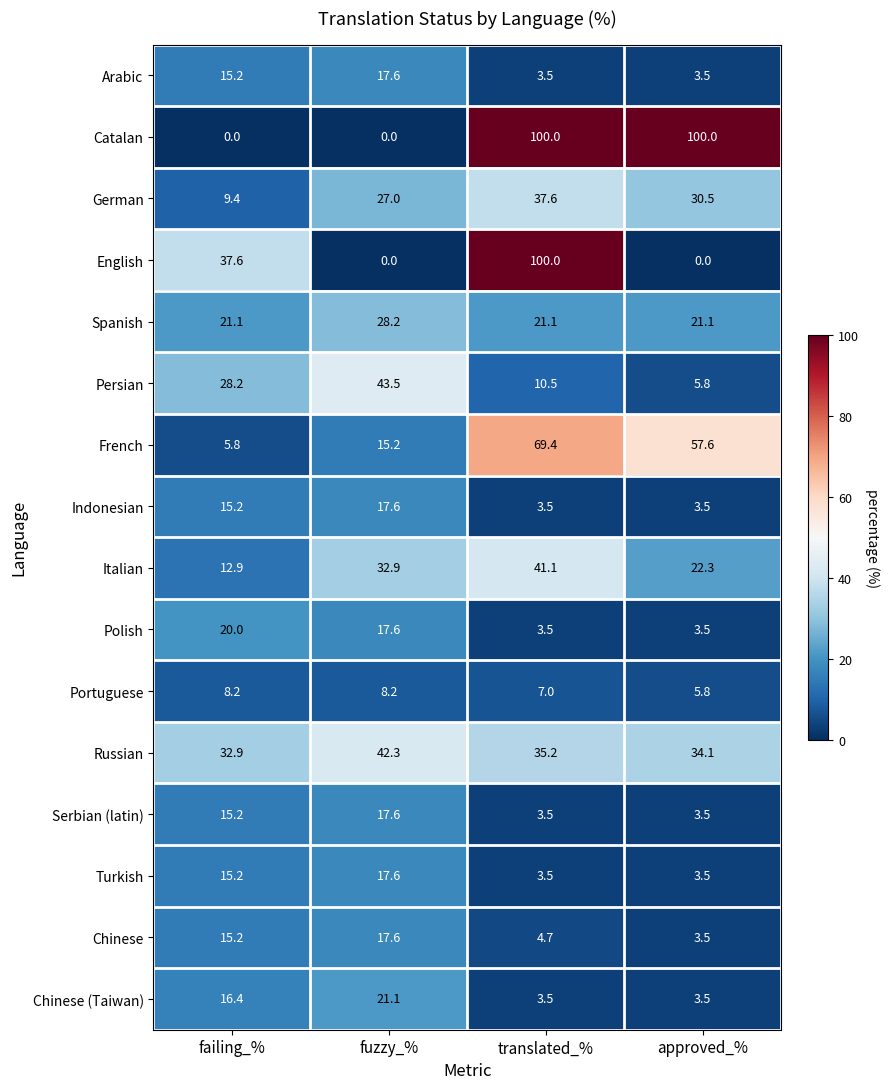

What is the greatest value displayed?

100.0